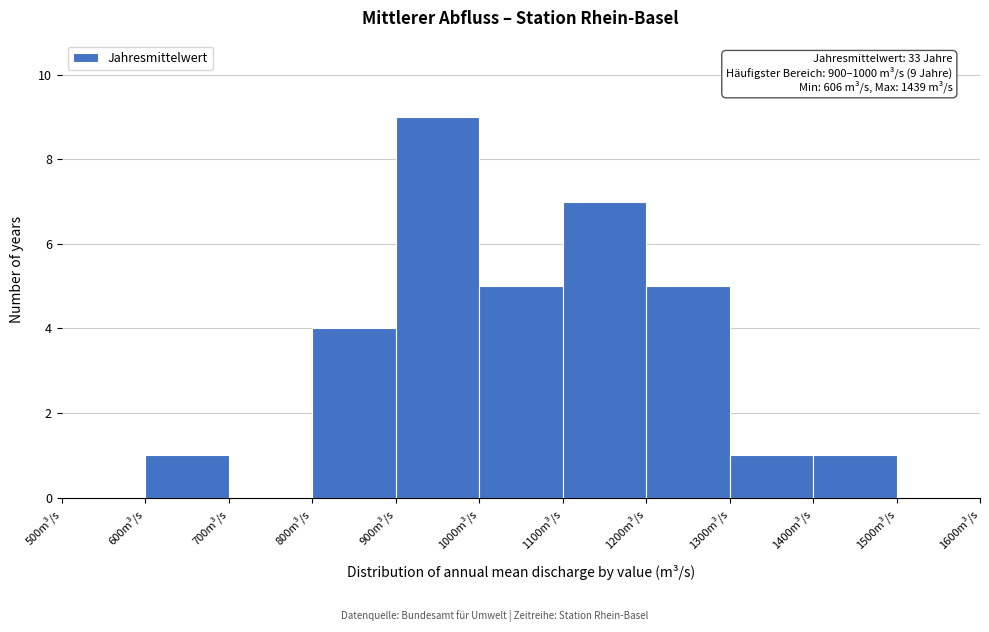

Over which range of the x-axis is the bar tallest?

900 to 1000